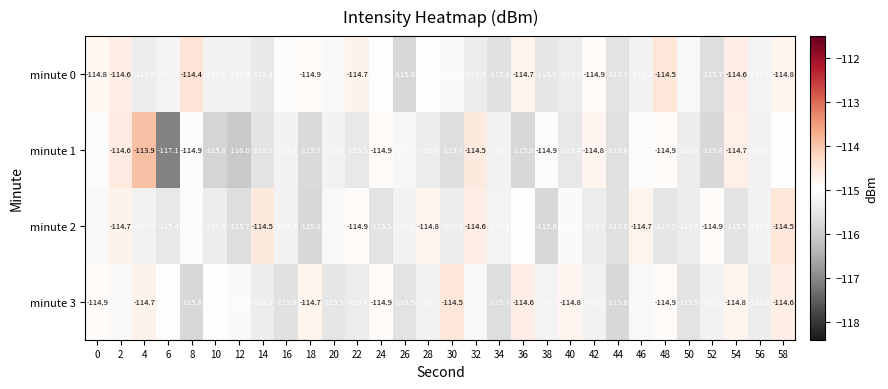

What is the smallest value displayed?

-117.1